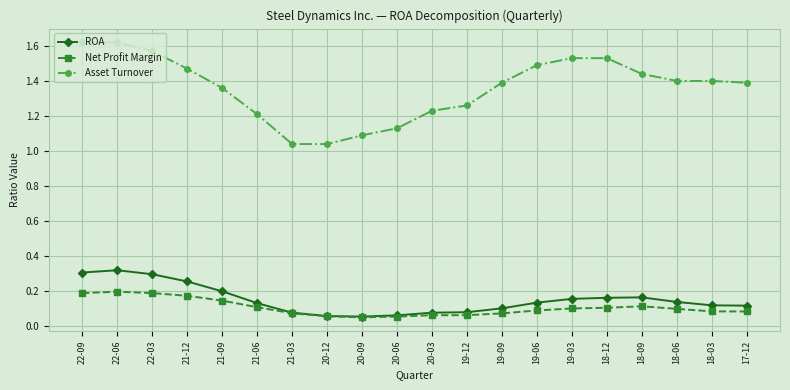

True or false: Net Profit Margin and Asset Turnover cross at least once.

False